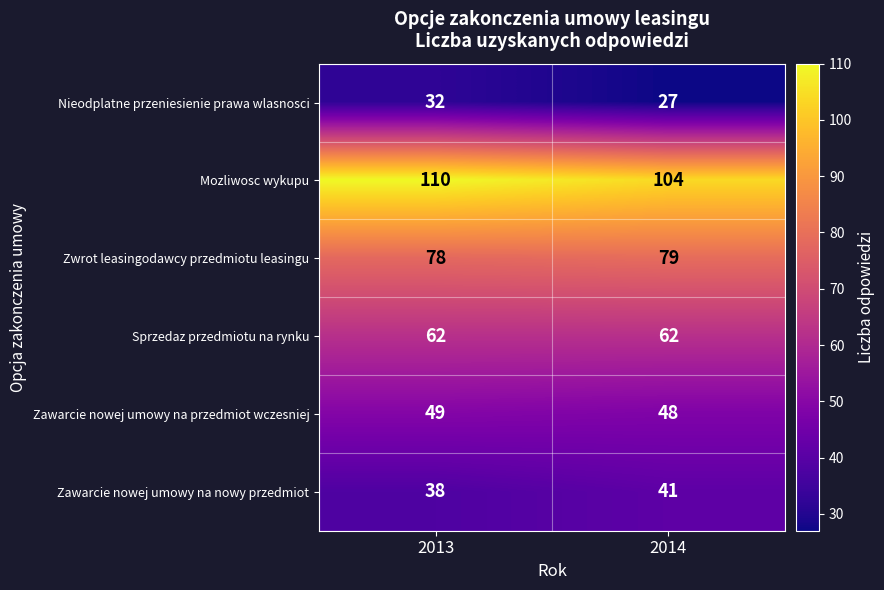

What is the minimum value shown in the chart?

27